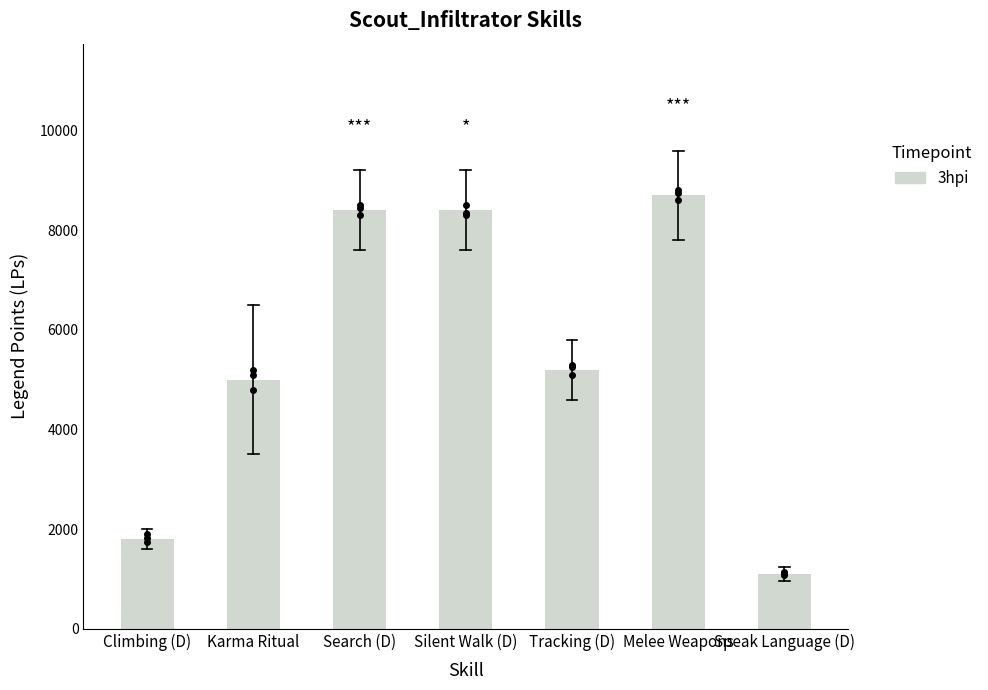

Between Silent Walk (D) and Speak Language (D), which is larger?

Silent Walk (D)